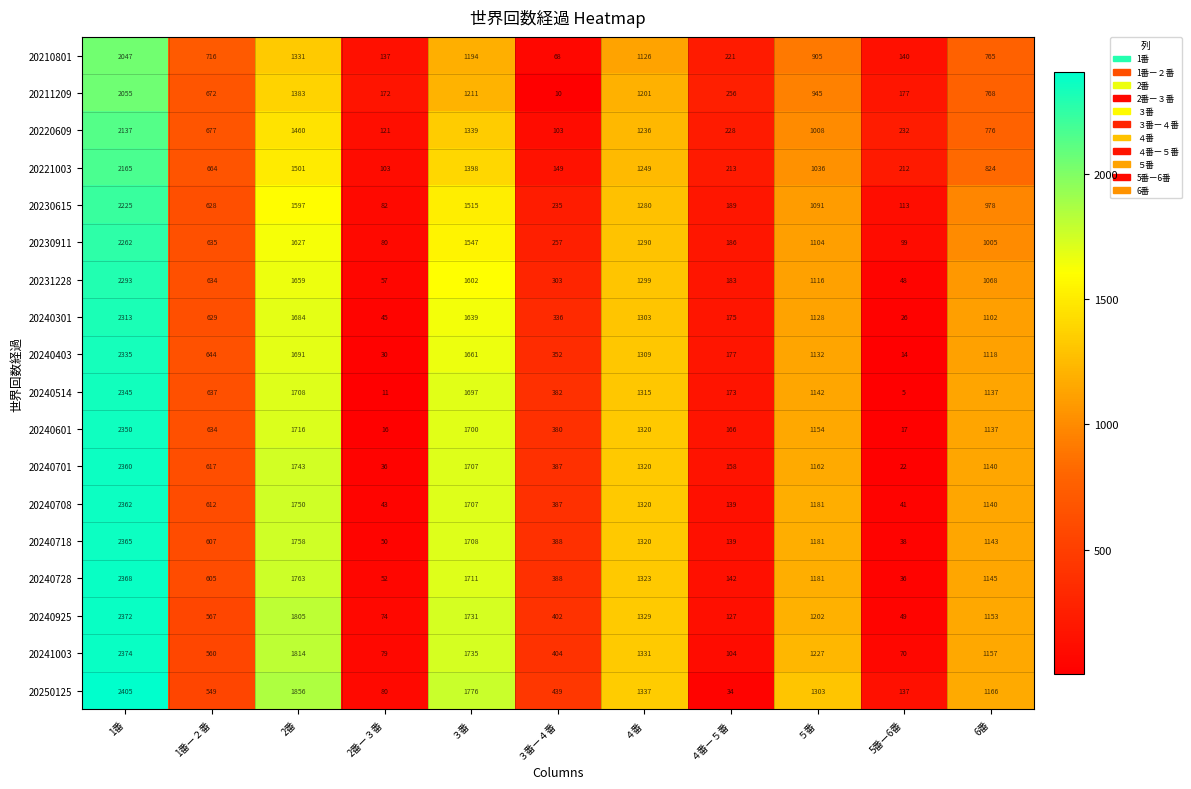

What is the smallest value displayed?

5